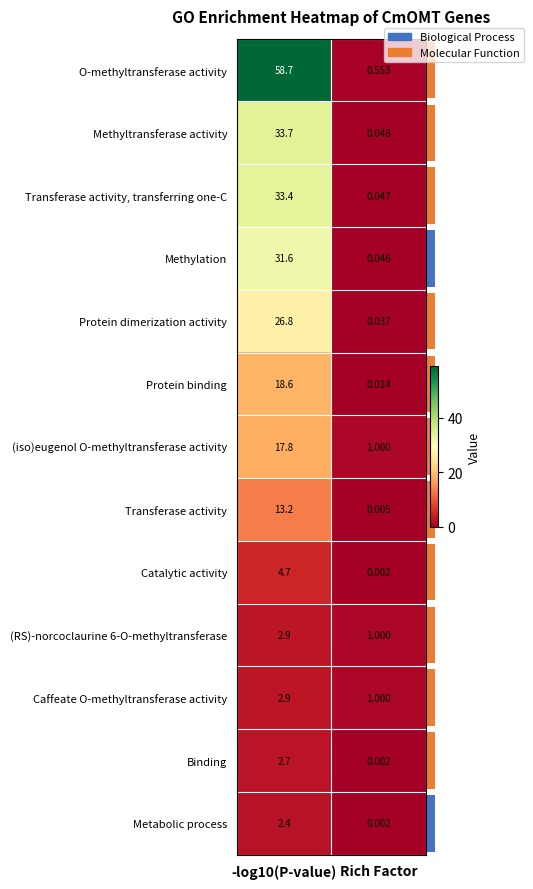

Which series has the largest total across all categories?

O-methyltransferase activity